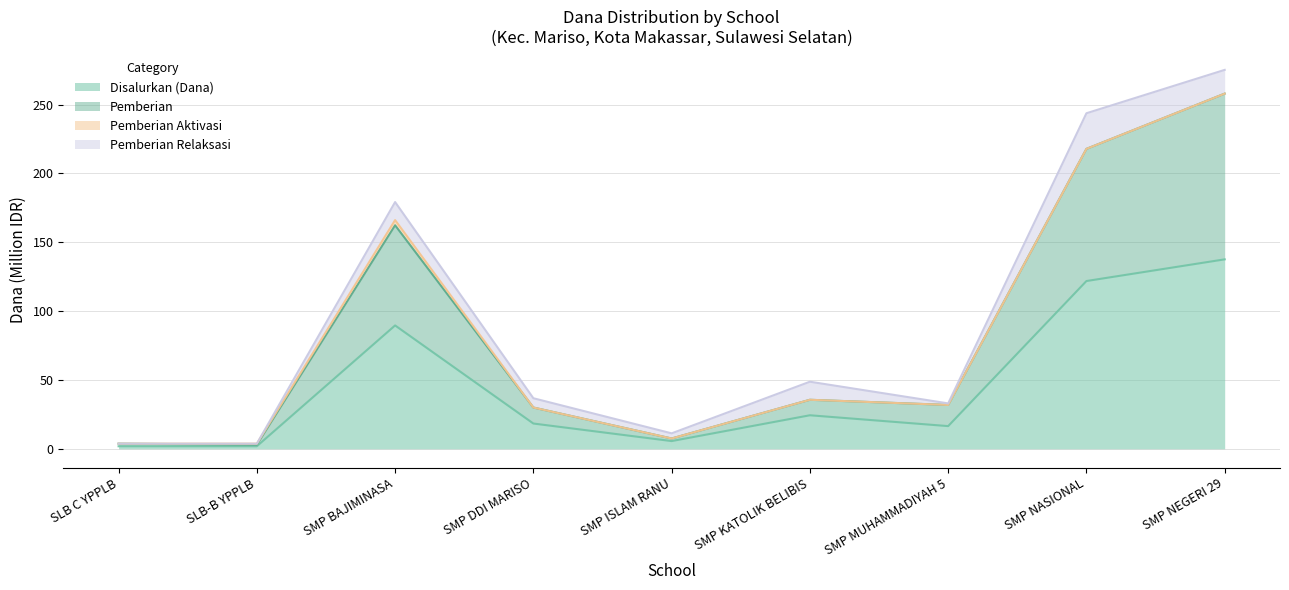

What is the total value across all series at SLB C YPPLB?

3.8